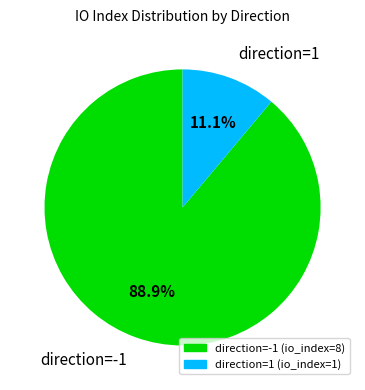

How many segments does this pie chart have?

2